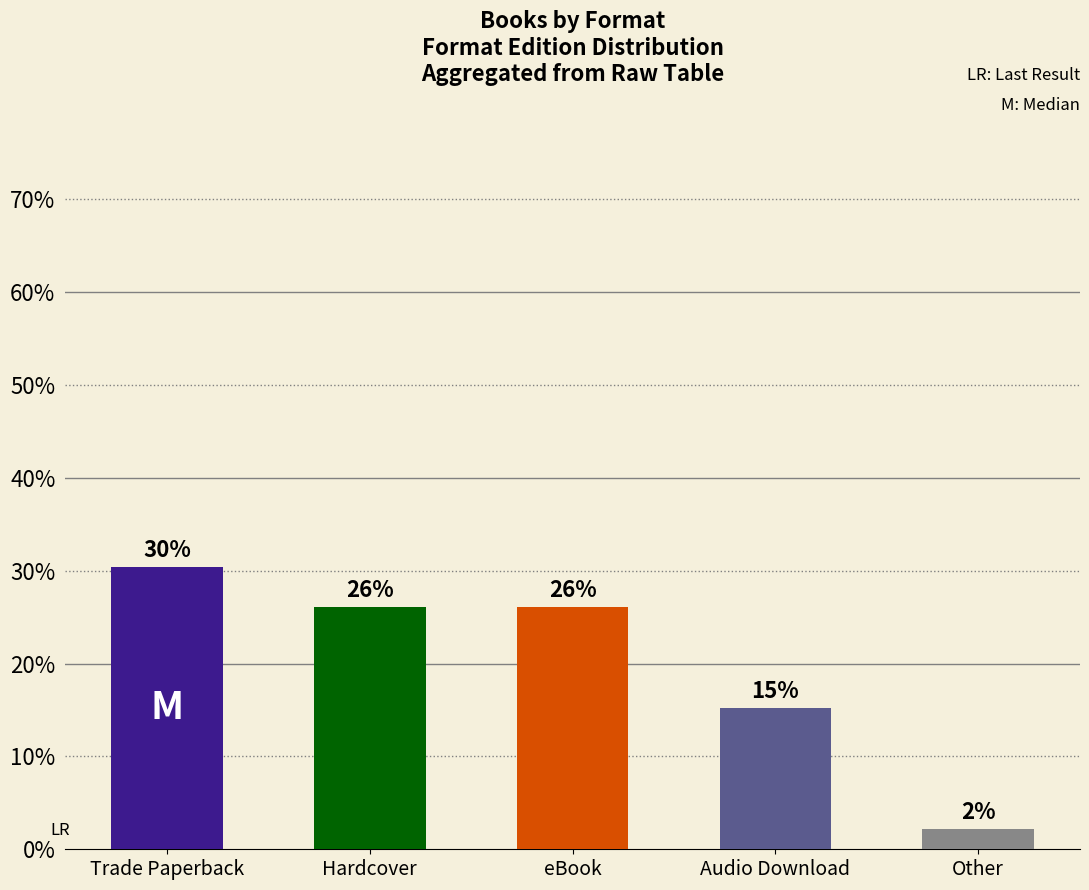

What position from the right is Trade Paperback?

5